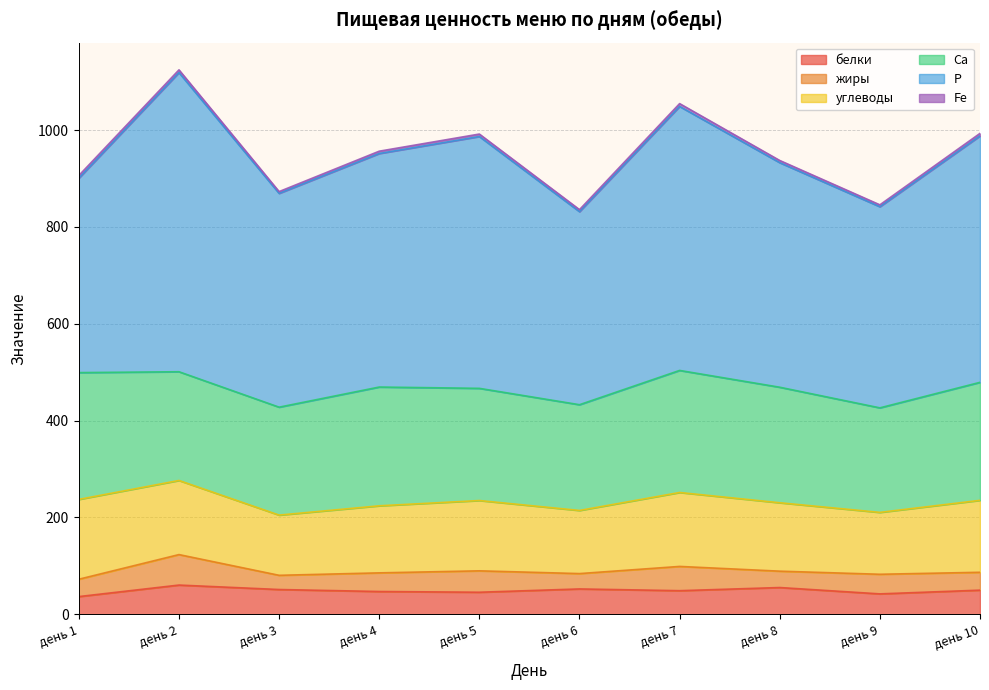

At which category is the sum across all series the highest?

день 2